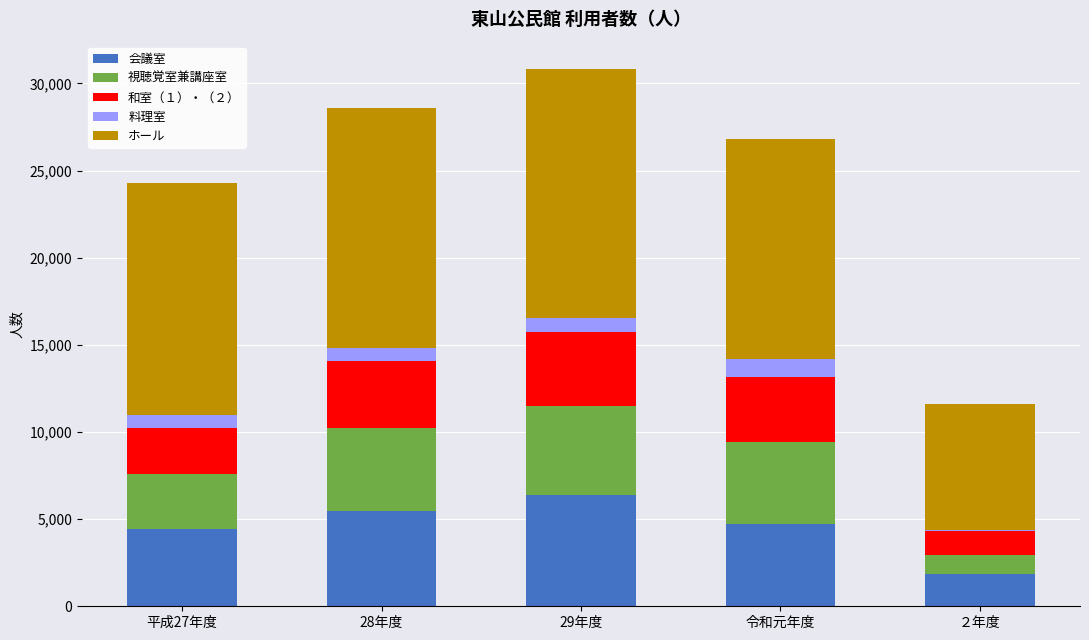

True or false: 会議室 has a value of 6773 at 令和元年度.

False